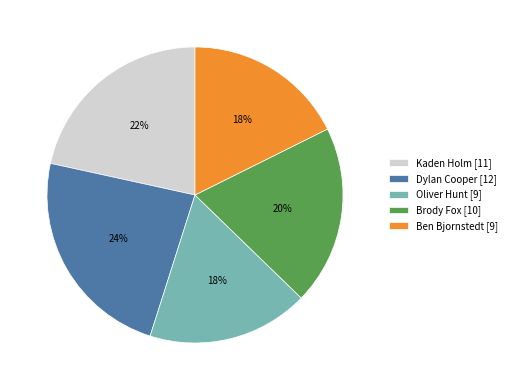

Is it true that Oliver Hunt is 18% of the pie?

True